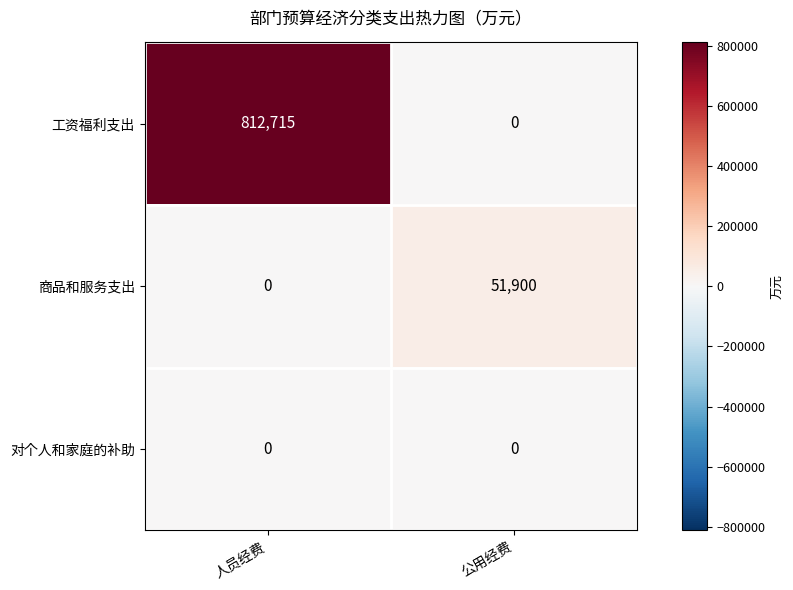

What is the difference between the highest and lowest values at 人员经费?

812715